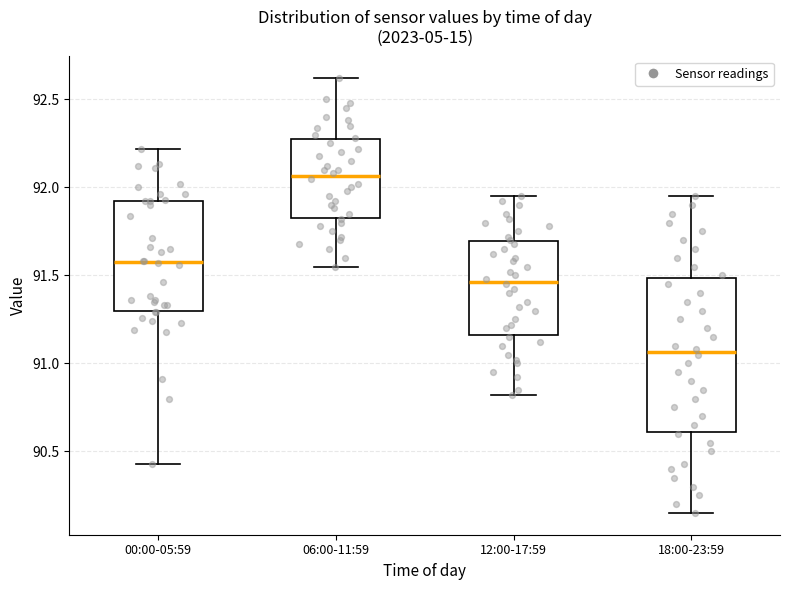

Reading left to right, read every box against the y-axis: the position of its median line, the range the box covers, and the ends of its whiskers. The values are not printed on the chart, so give them approximately, as read against the axis.

00:00-05:59: median 91.60, box 91.30 to 91.90, whiskers 90.45 to 92.20
06:00-11:59: median 92.05, box 91.85 to 92.25, whiskers 91.55 to 92.60
12:00-17:59: median 91.45, box 91.15 to 91.70, whiskers 90.80 to 91.95
18:00-23:59: median 91.05, box 90.60 to 91.50, whiskers 90.15 to 91.95